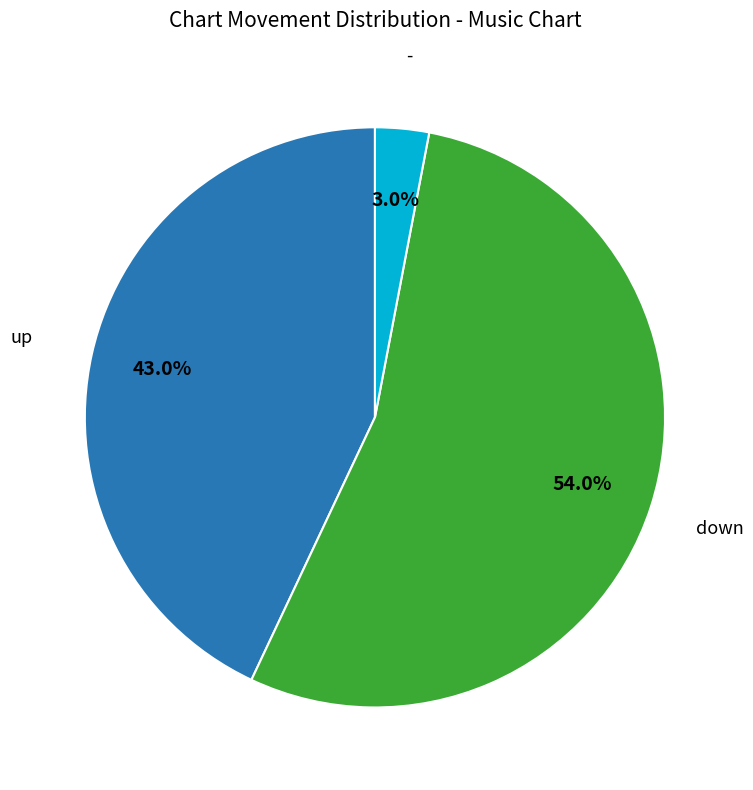

Count the number of slices in the pie.

3